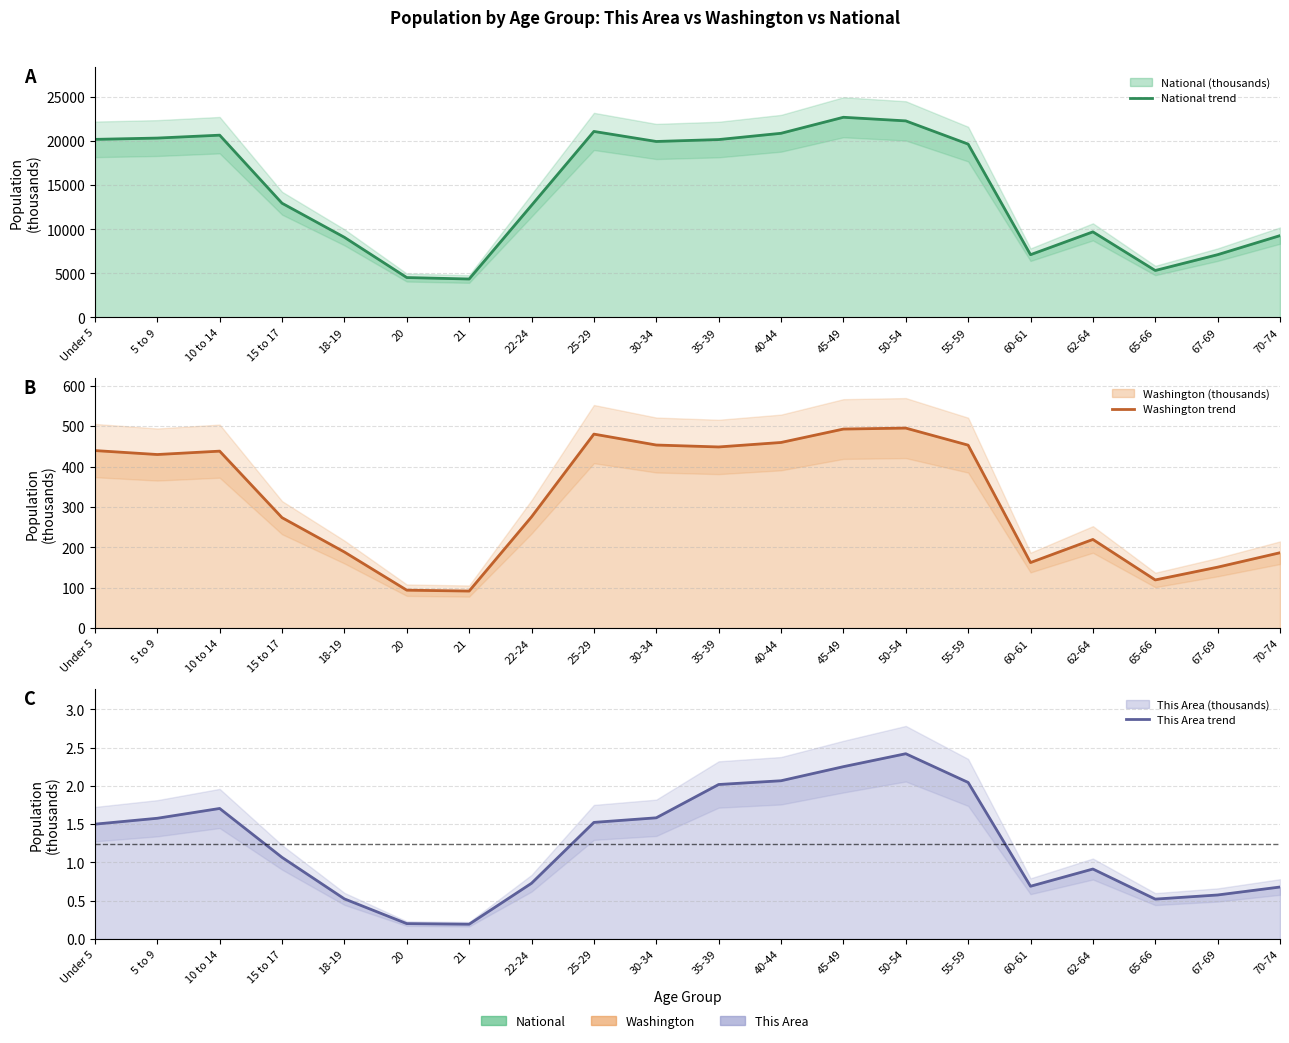

Reading left to right, what are all the values shown in this chart?

National trend: Under 5=20201.4	5 to 9=20348.7	10 to 14=20677.2	15 to 17=12954.3	18-19=9086.1	20=4519.1	21=4354.3	22-24=12712.6	25-29=21101.8	30-34=19962.1	35-39=20179.6	40-44=20891.0	45-49=22708.6	50-54=22298.1	55-59=19664.8	60-61=7113.7	62-64=9704.2	65-66=5319.9	67-69=7115.4	70-74=9278.2
Washington trend: Under 5=439.7	5 to 9=429.9	10 to 14=438.2	15 to 17=273.6	18-19=188.5	20=94.1	21=91.9	22-24=275.5	25-29=480.4	30-34=453.4	35-39=448.6	40-44=459.7	45-49=492.9	50-54=495.3	55-59=453.1	60-61=162.5	62-64=219.6	65-66=119.4	67-69=151.1	70-74=186.7
This Area trend: Under 5=1.5	5 to 9=1.6	10 to 14=1.7	15 to 17=1.1	18-19=0.5	20=0.2	21=0.2	22-24=0.7	25-29=1.5	30-34=1.6	35-39=2.0	40-44=2.1	45-49=2.3	50-54=2.4	55-59=2.0	60-61=0.7	62-64=0.9	65-66=0.5	67-69=0.6	70-74=0.7